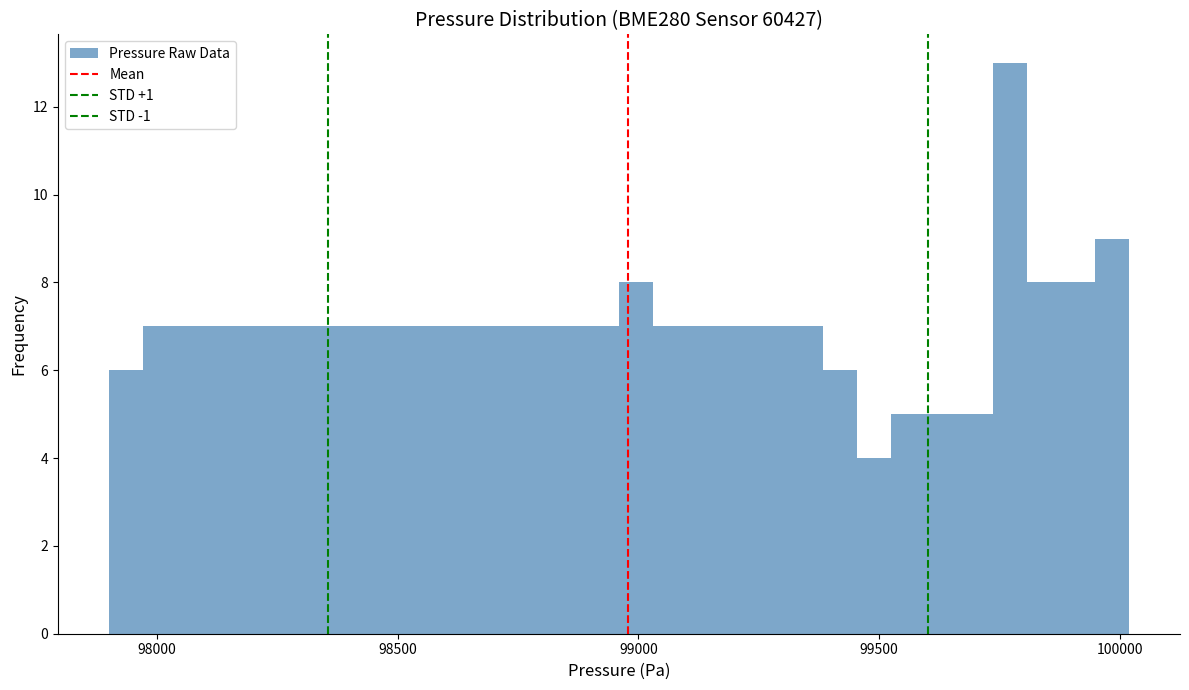

Read against the x-axis, roughly where is the centre of the tallest bar?

99750